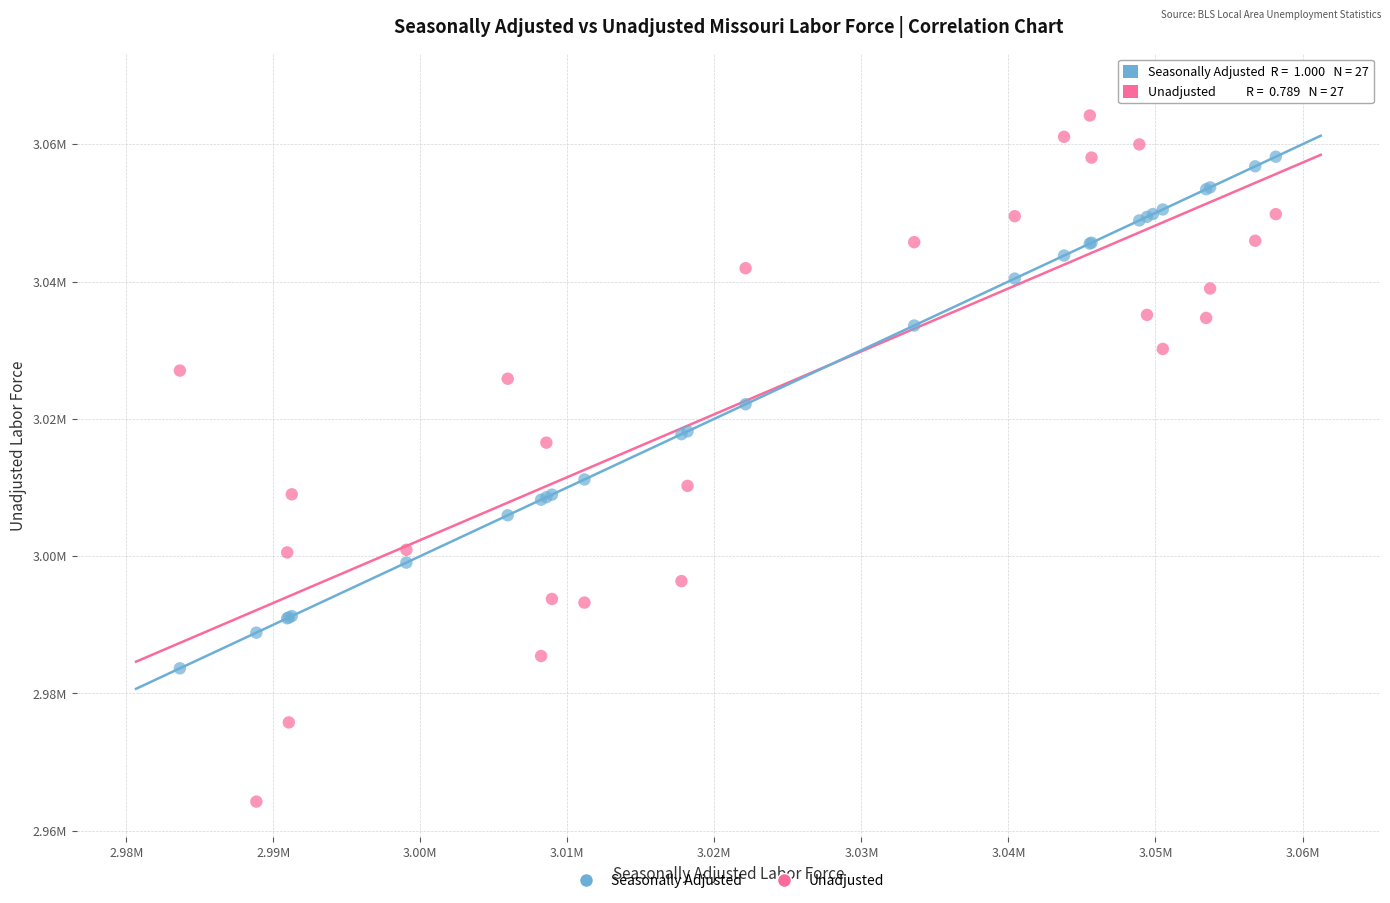

What are all the series names shown in the legend?

Seasonally Adjusted, Unadjusted